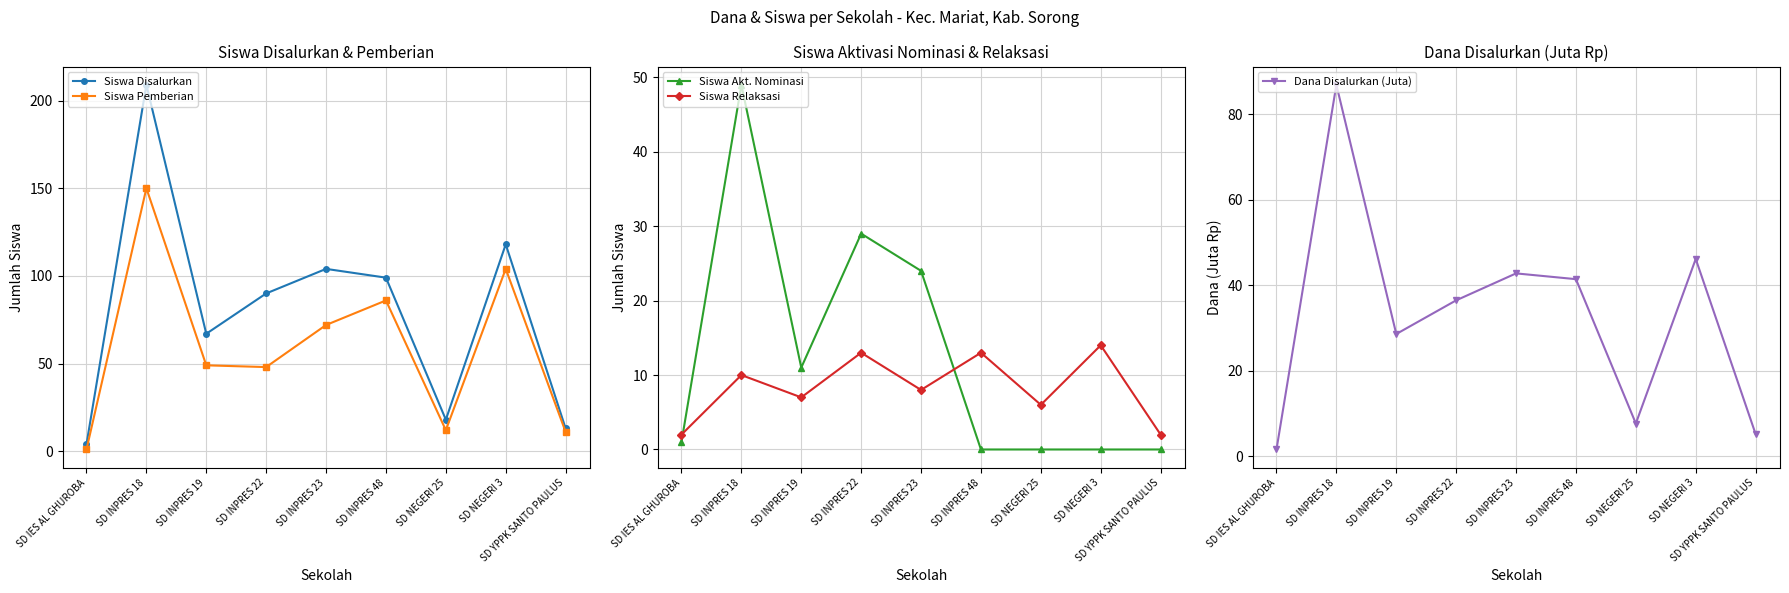

What is the value of the Siswa Relaksasi point at the 4th from the left?

13